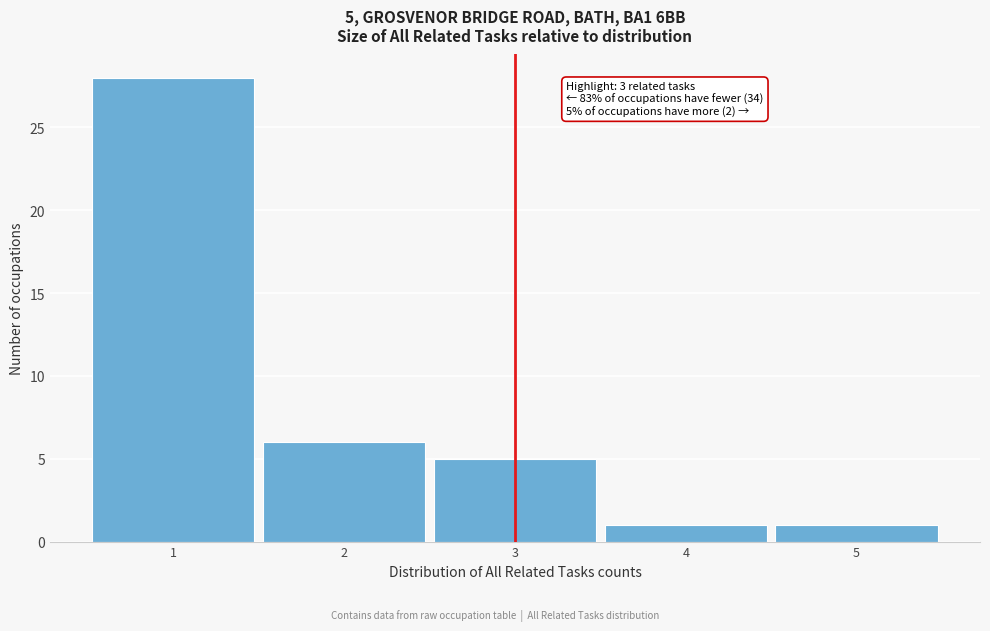

Over which range of the x-axis is the bar tallest?

0.5 to 1.5